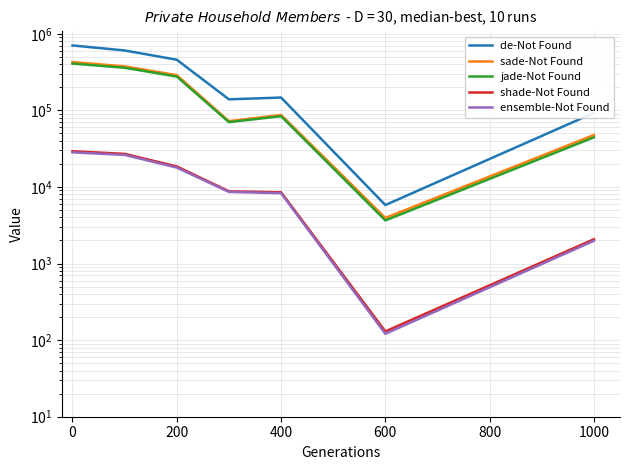

True or false: ensemble-Not Found and sade-Not Found cross at least once.

False